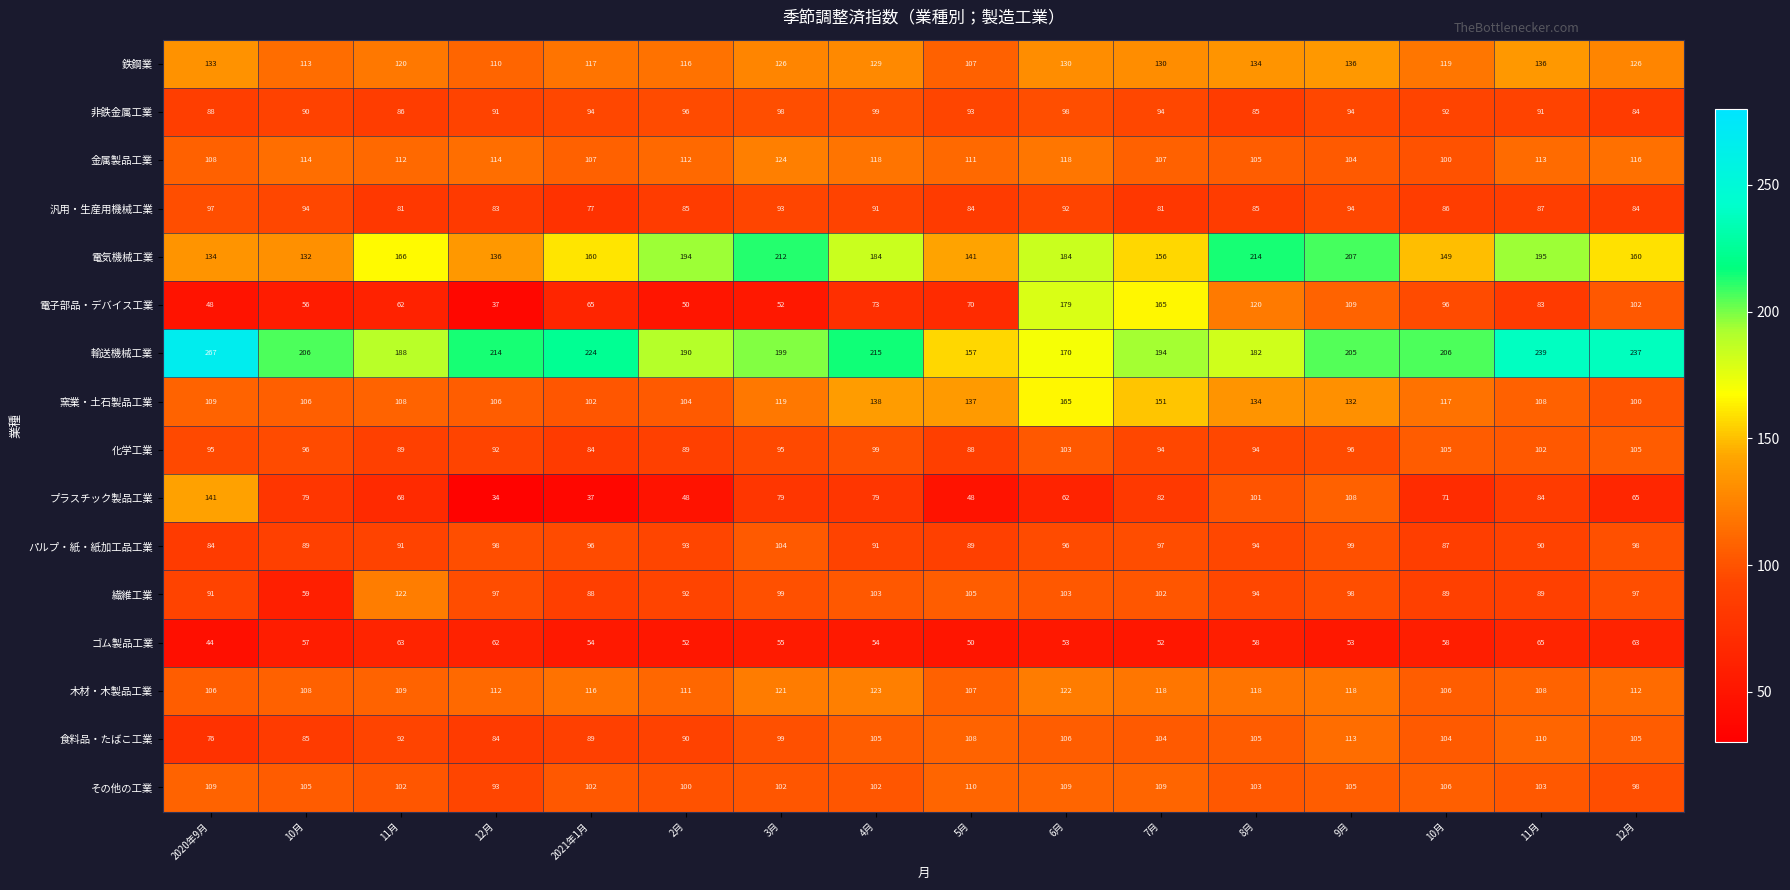

Reading right to left, list all the values displayed in this chart.

鉄鋼業: 12月=126.0	11月=136.0	10月=119.0	9月=136.0	8月=134.0	7月=130.0	6月=130.0	5月=107.0	4月=129.0	3月=126.0	2月=116.0	2021年1月=117.0	12月=110.0	11月=120.0	10月=113.0	2020年9月=133.0
非鉄金属工業: 12月=84.0	11月=91.0	10月=92.0	9月=94.0	8月=85.0	7月=94.0	6月=98.0	5月=93.0	4月=99.0	3月=98.0	2月=96.0	2021年1月=94.0	12月=91.0	11月=86.0	10月=90.0	2020年9月=88.0
金属製品工業: 12月=116.0	11月=113.0	10月=100.0	9月=104.0	8月=105.0	7月=107.0	6月=118.0	5月=111.0	4月=118.0	3月=124.0	2月=112.0	2021年1月=107.0	12月=114.0	11月=112.0	10月=114.0	2020年9月=108.0
汎用・生産用機械工業: 12月=84.0	11月=87.0	10月=86.0	9月=94.0	8月=85.0	7月=81.0	6月=92.0	5月=84.0	4月=91.0	3月=93.0	2月=85.0	2021年1月=77.0	12月=83.0	11月=81.0	10月=94.0	2020年9月=97.0
電気機械工業: 12月=160.0	11月=195.0	10月=149.0	9月=207.0	8月=214.0	7月=156.0	6月=184.0	5月=141.0	4月=184.0	3月=212.0	2月=194.0	2021年1月=160.0	12月=136.0	11月=166.0	10月=132.0	2020年9月=134.0
電子部品・デバイス工業: 12月=102.0	11月=83.0	10月=96.0	9月=109.0	8月=120.0	7月=165.0	6月=179.0	5月=70.0	4月=73.0	3月=52.0	2月=50.0	2021年1月=65.0	12月=37.0	11月=62.0	10月=56.0	2020年9月=48.0
輸送機械工業: 12月=237.0	11月=239.0	10月=206.0	9月=205.0	8月=182.0	7月=194.0	6月=170.0	5月=157.0	4月=215.0	3月=199.0	2月=190.0	2021年1月=224.0	12月=214.0	11月=188.0	10月=206.0	2020年9月=267.0
窯業・土石製品工業: 12月=100.0	11月=108.0	10月=117.0	9月=132.0	8月=134.0	7月=151.0	6月=165.0	5月=137.0	4月=138.0	3月=119.0	2月=104.0	2021年1月=102.0	12月=106.0	11月=108.0	10月=106.0	2020年9月=109.0
化学工業: 12月=105.0	11月=102.0	10月=105.0	9月=96.0	8月=94.0	7月=94.0	6月=103.0	5月=88.0	4月=99.0	3月=95.0	2月=89.0	2021年1月=84.0	12月=92.0	11月=89.0	10月=96.0	2020年9月=95.0
プラスチック製品工業: 12月=65.0	11月=84.0	10月=71.0	9月=108.0	8月=101.0	7月=82.0	6月=62.0	5月=48.0	4月=79.0	3月=79.0	2月=48.0	2021年1月=37.0	12月=34.0	11月=68.0	10月=79.0	2020年9月=141.0
パルプ・紙・紙加工品工業: 12月=98.0	11月=90.0	10月=87.0	9月=99.0	8月=94.0	7月=97.0	6月=96.0	5月=89.0	4月=91.0	3月=104.0	2月=93.0	2021年1月=96.0	12月=98.0	11月=91.0	10月=89.0	2020年9月=84.0
繊維工業: 12月=97.0	11月=89.0	10月=89.0	9月=98.0	8月=94.0	7月=102.0	6月=103.0	5月=105.0	4月=103.0	3月=99.0	2月=92.0	2021年1月=88.0	12月=97.0	11月=122.0	10月=59.0	2020年9月=91.0
ゴム製品工業: 12月=63.0	11月=65.0	10月=58.0	9月=53.0	8月=58.0	7月=52.0	6月=53.0	5月=50.0	4月=54.0	3月=55.0	2月=52.0	2021年1月=54.0	12月=62.0	11月=63.0	10月=57.0	2020年9月=44.0
木材・木製品工業: 12月=112.0	11月=108.0	10月=106.0	9月=118.0	8月=118.0	7月=118.0	6月=122.0	5月=107.0	4月=123.0	3月=121.0	2月=111.0	2021年1月=116.0	12月=112.0	11月=109.0	10月=108.0	2020年9月=106.0
食料品・たばこ工業: 12月=105.0	11月=110.0	10月=104.0	9月=113.0	8月=105.0	7月=104.0	6月=106.0	5月=108.0	4月=105.0	3月=99.0	2月=90.0	2021年1月=89.0	12月=84.0	11月=92.0	10月=85.0	2020年9月=76.0
その他の工業: 12月=98.0	11月=103.0	10月=106.0	9月=105.0	8月=103.0	7月=109.0	6月=109.0	5月=110.0	4月=102.0	3月=102.0	2月=100.0	2021年1月=102.0	12月=93.0	11月=102.0	10月=105.0	2020年9月=109.0